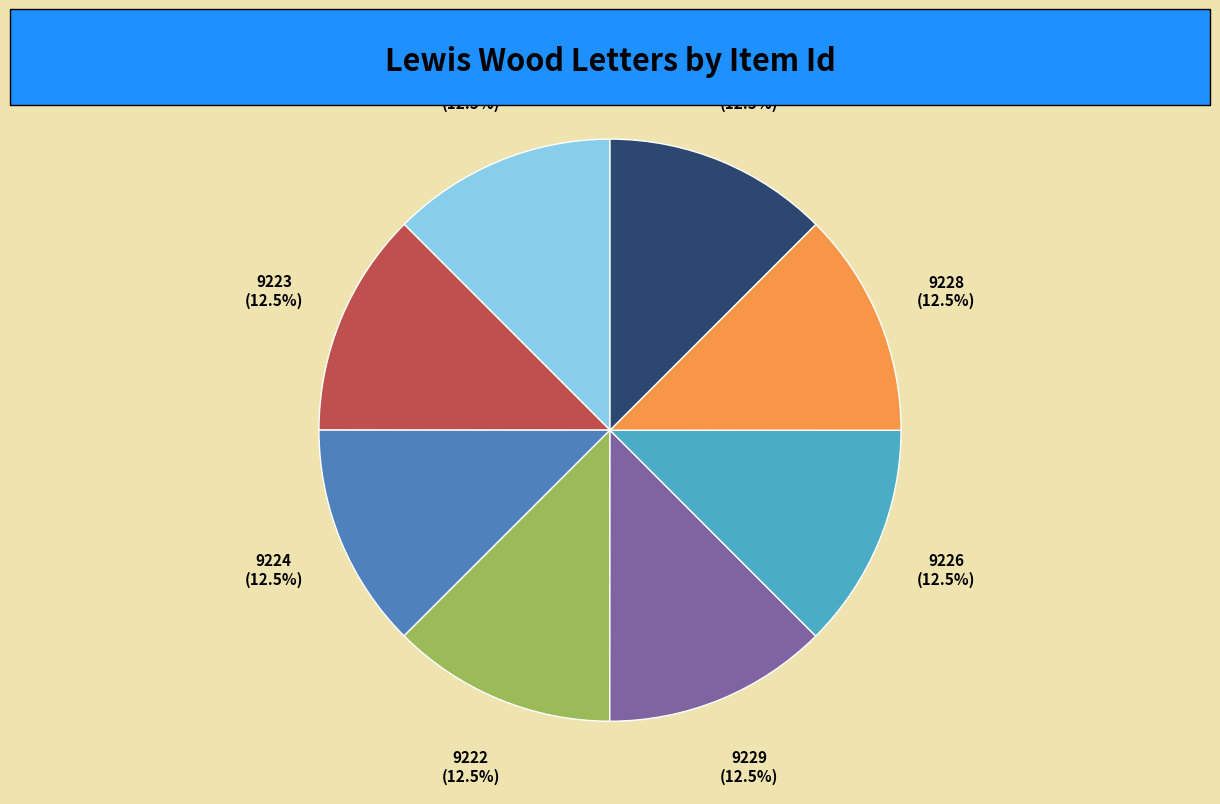

Do Letter 1862-02-24 and Letter 1862-02-16 together represent more than half of the pie?

No